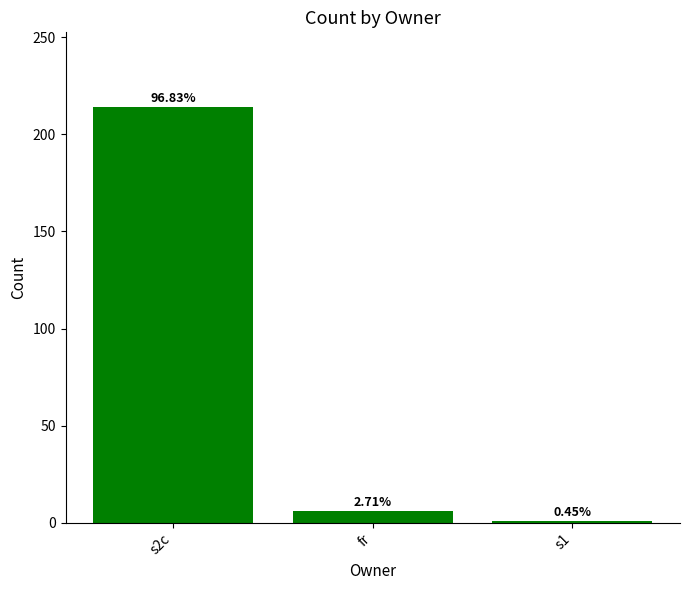

How many bars are there in total?

3